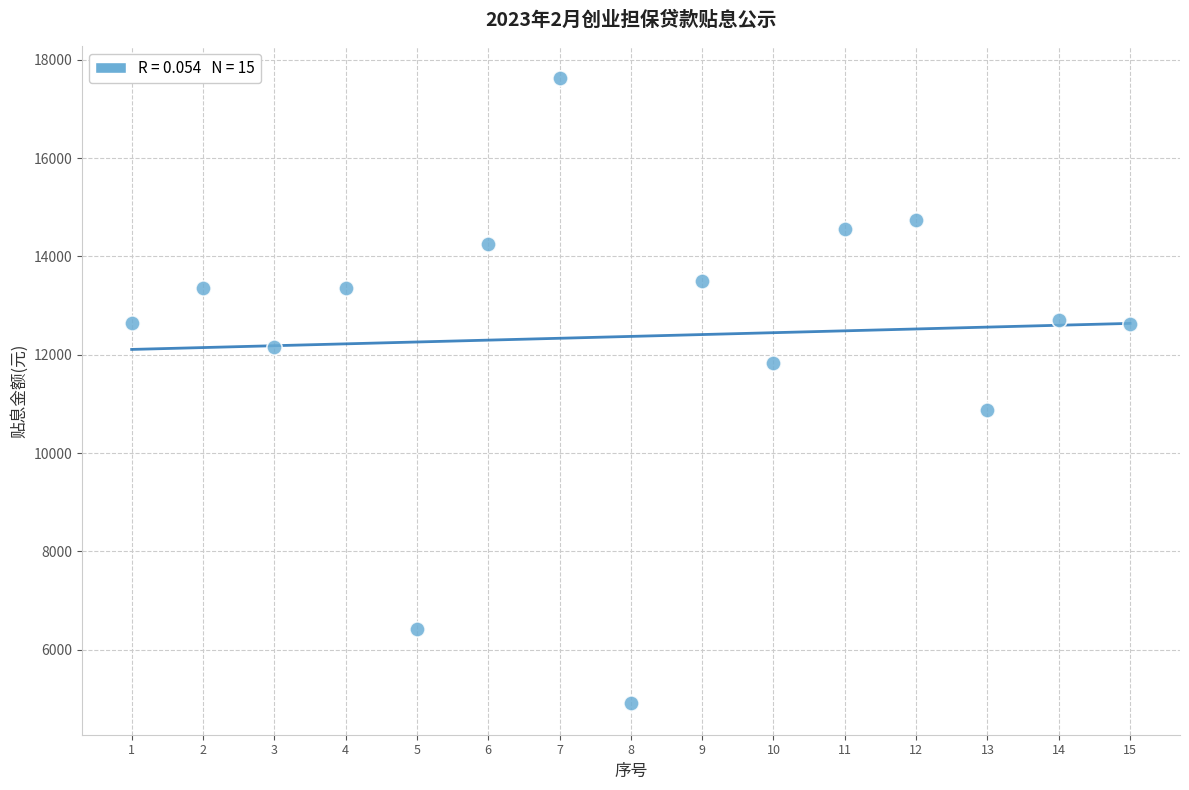

What Y value in the scatter plot is closest to 11272?

10885.0